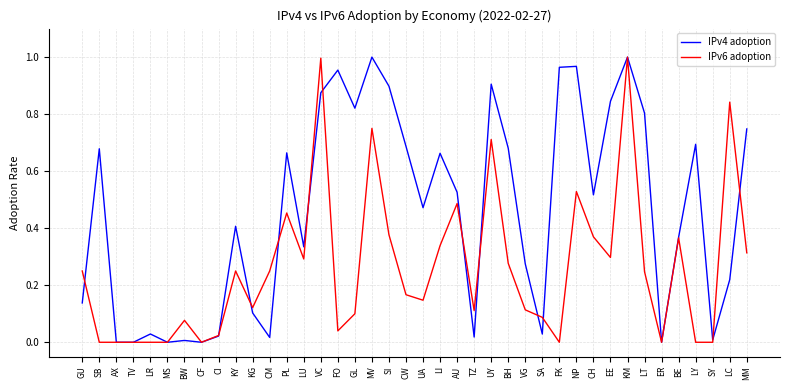

After their last crossing, which series has the higher values: IPv4 adoption or IPv6 adoption?

IPv4 adoption